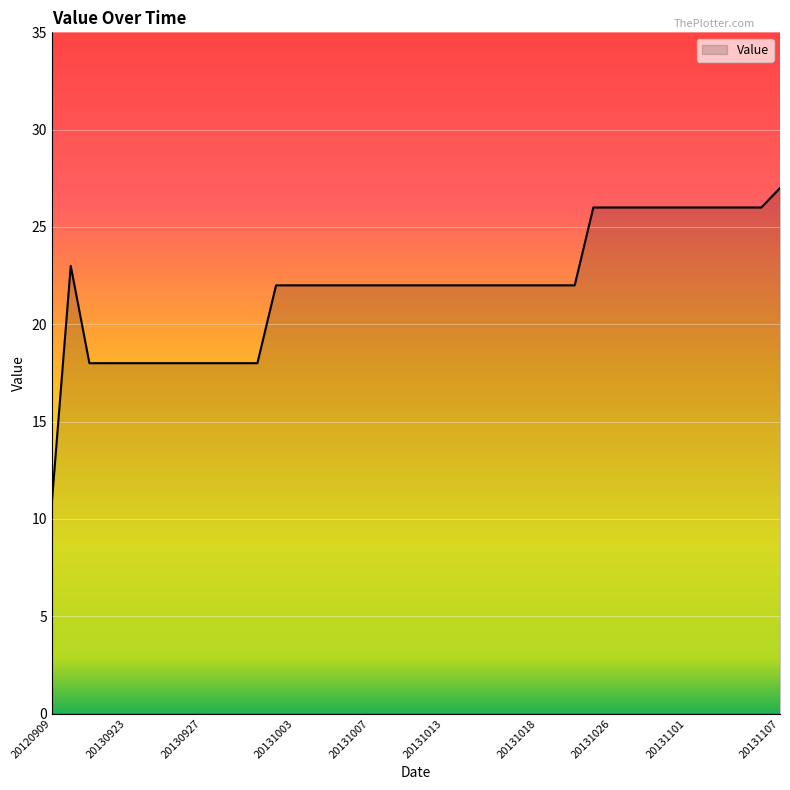

What is the minimum value shown in the chart?

11